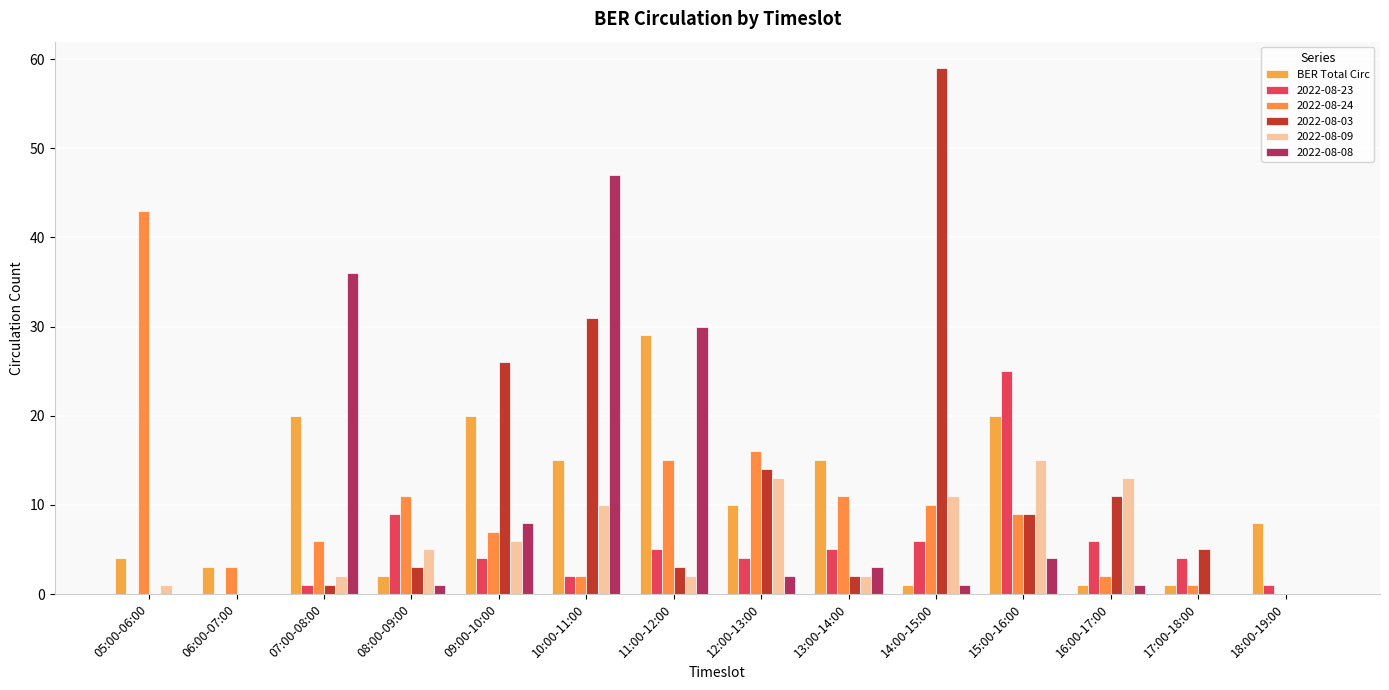

Are the bars horizontal?

No